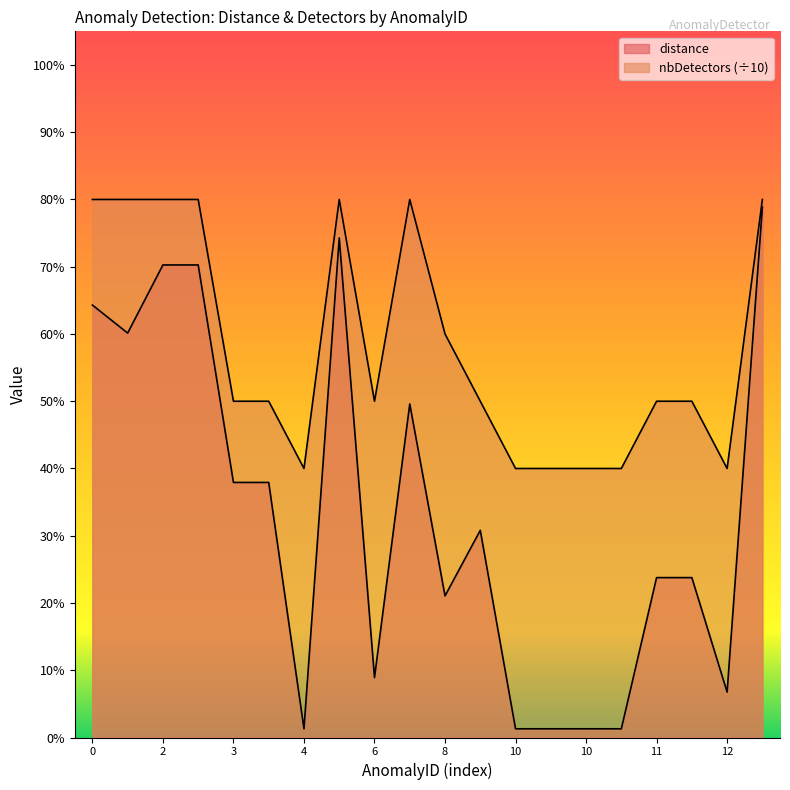

What is the sum of the distance values at 10 and 0?

0.7